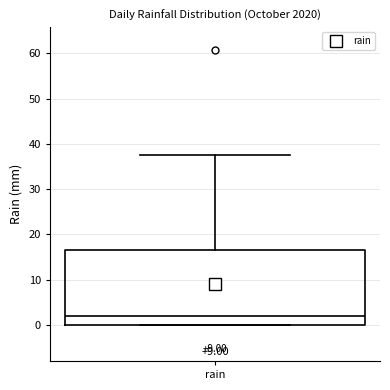

Transcribe this box plot: give where the median line is, the range the box spans, and where the two whiskers end, as read against the y-axis. The values are not printed on the chart, so give them approximately, as read against the axis.

median 2, box 0 to 17, whiskers 0 to 38